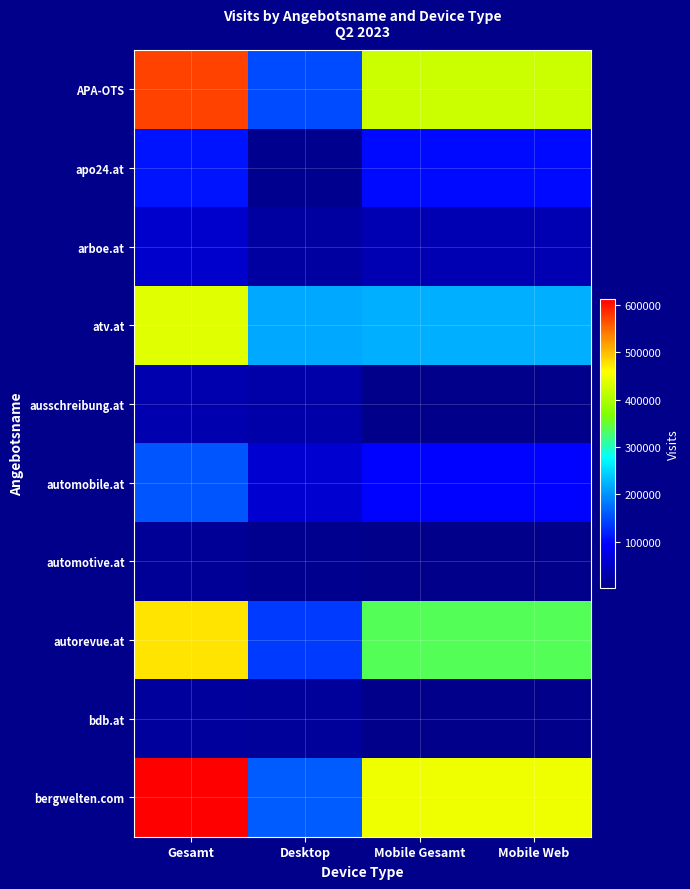

Rank the series by their maximum value, from highest to lowest.

bergwelten.com, APA-OTS, autorevue.at, atv.at, automobile.at, apo24.at, arboe.at, ausschreibung.at, bdb.at, automotive.at